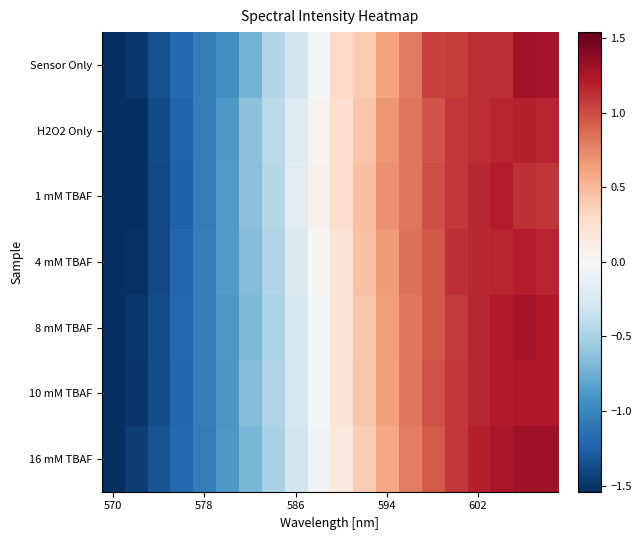

At how many categories does at least one series exceed -1?

15